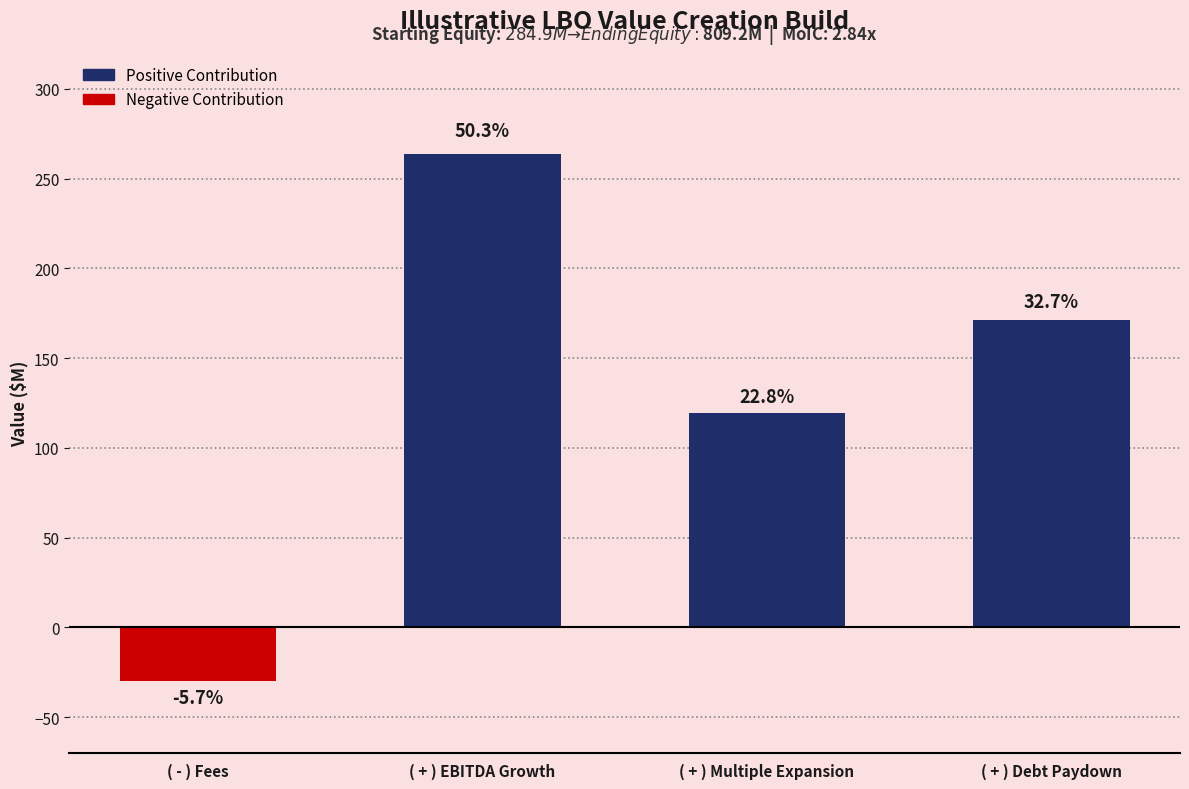

Where does the data first go above 171?

( + ) EBITDA Growth